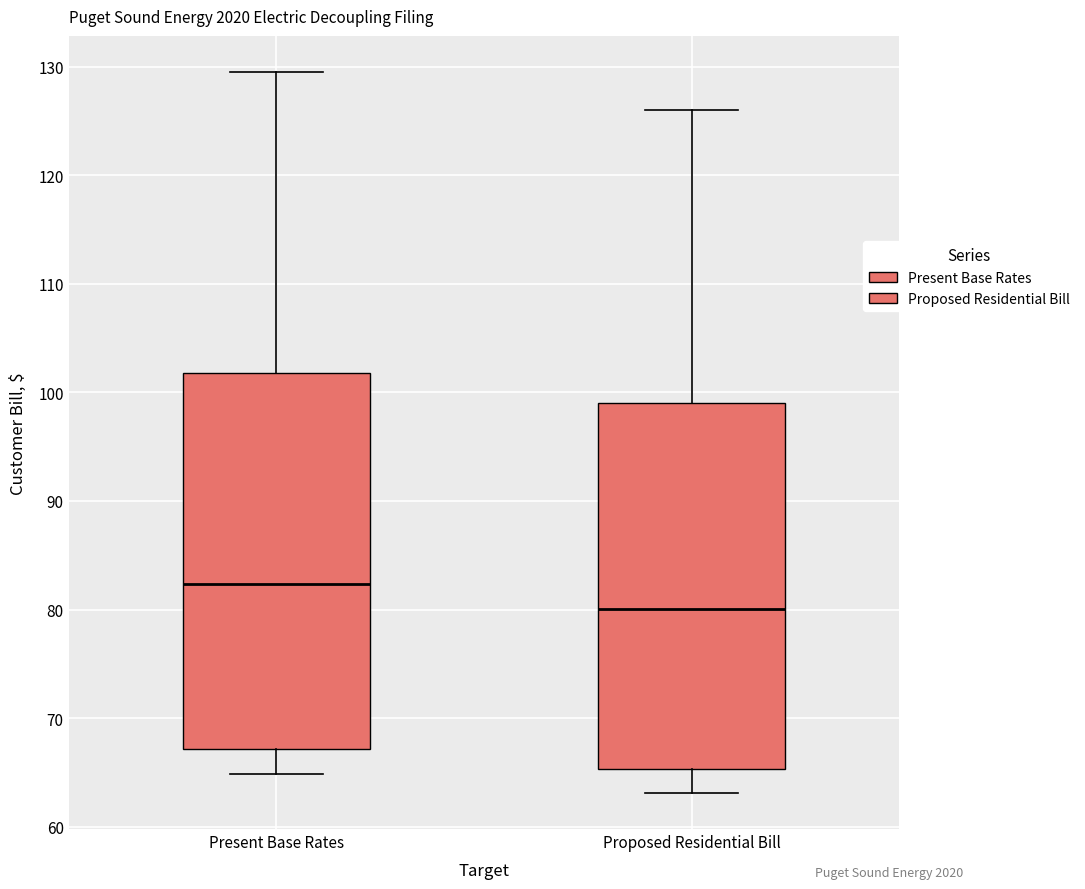

Reading left to right, read every box against the y-axis: the position of its median line, the range the box covers, and the ends of its whiskers. The values are not printed on the chart, so give them approximately, as read against the axis.

Present Base Rates: median 82, box 67 to 102, whiskers 65 to 130
Proposed Residential Bill: median 80, box 65 to 99, whiskers 63 to 126